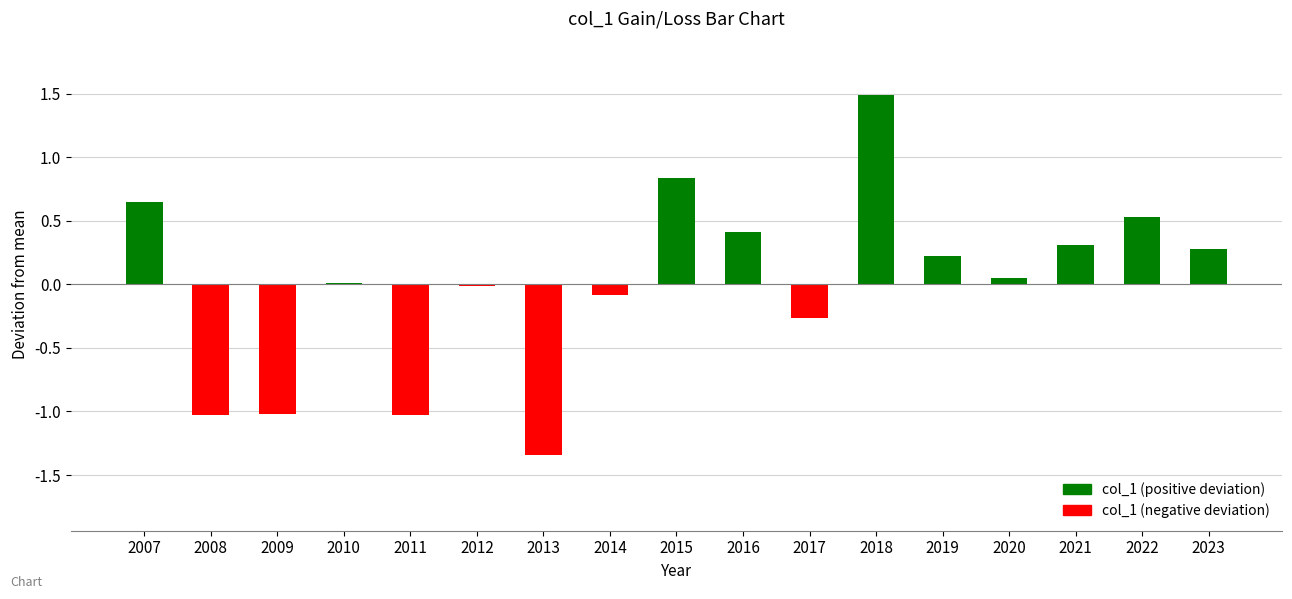

The chart shows a value of 1.1 at 2007. True or false?

False